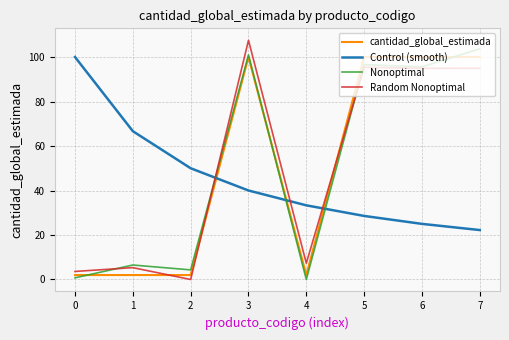

How many cantidad_global_estimada values are between 2 and 100?

8